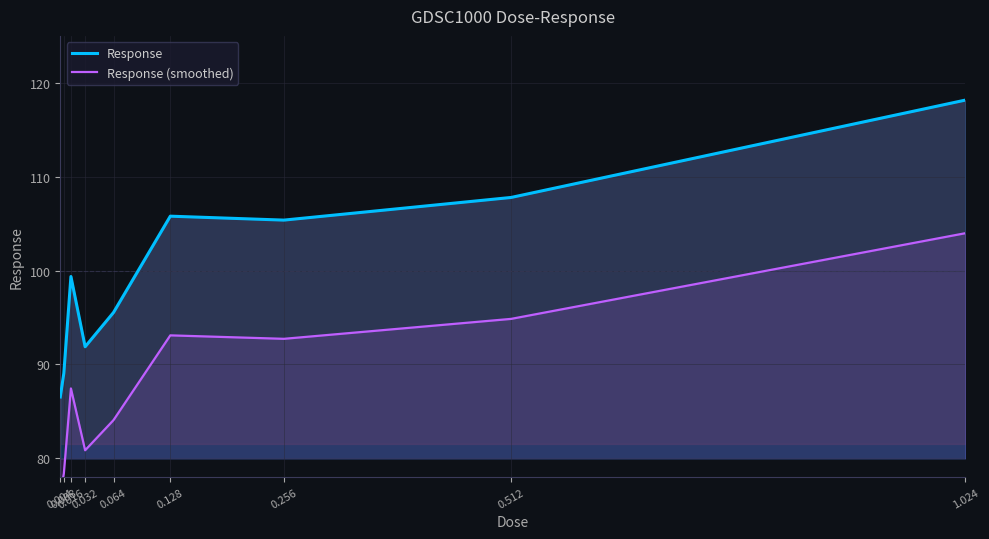

Reading left to right, what are all the values shown in this chart?

Response: 0.004=86.5	0.008=89.1	0.016=99.4	0.032=91.9	0.064=95.5	0.128=105.8	0.256=105.4	0.512=107.8	1.024=118.2
Response (smoothed): 0.004=76.2	0.008=78.4	0.016=87.4	0.032=80.9	0.064=84.1	0.128=93.1	0.256=92.7	0.512=94.9	1.024=104.0